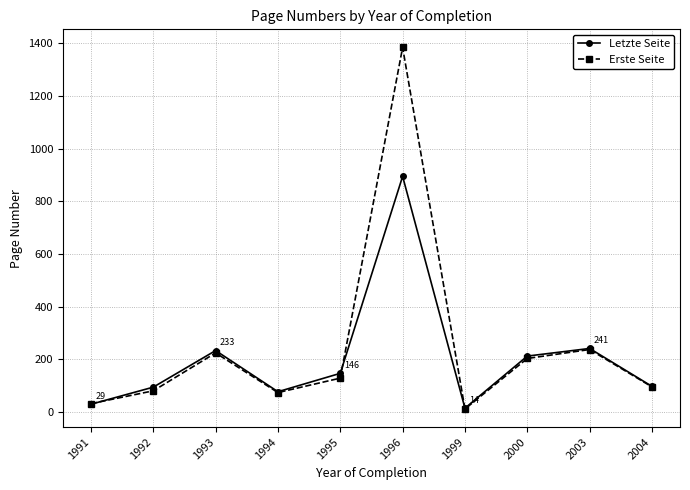

True or false: Letzte Seite has a value of 76.6 at 1994.

True